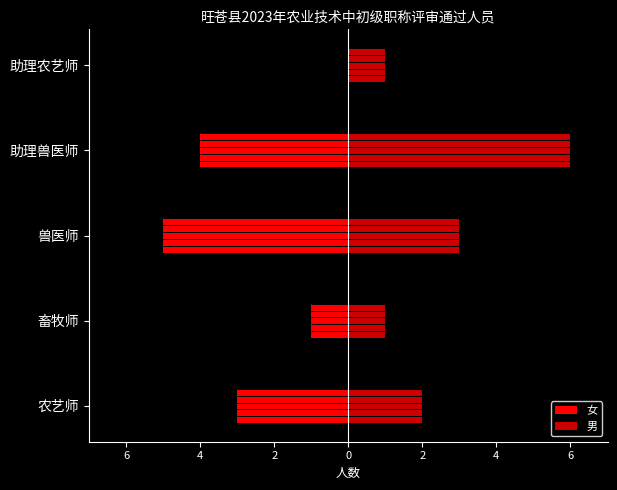

Count the 女 values in the range -4 to -1.

3